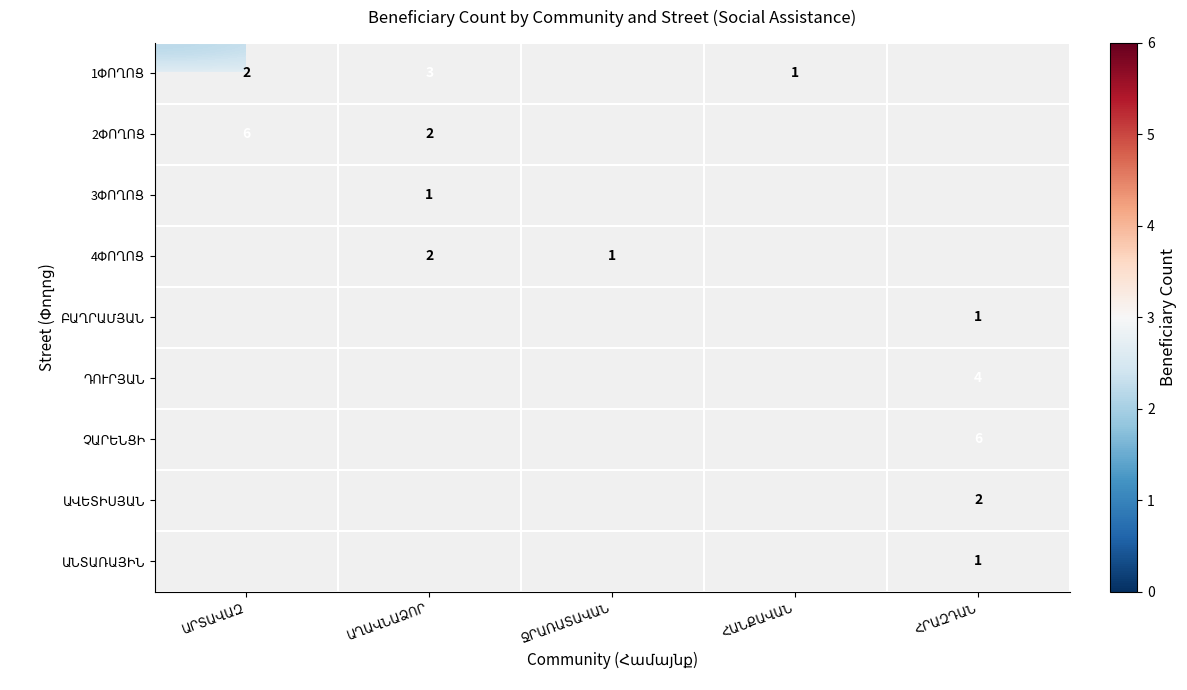

What is the difference between the maximum and minimum values in the 2ՓՈՂՈՑ series?

4.0